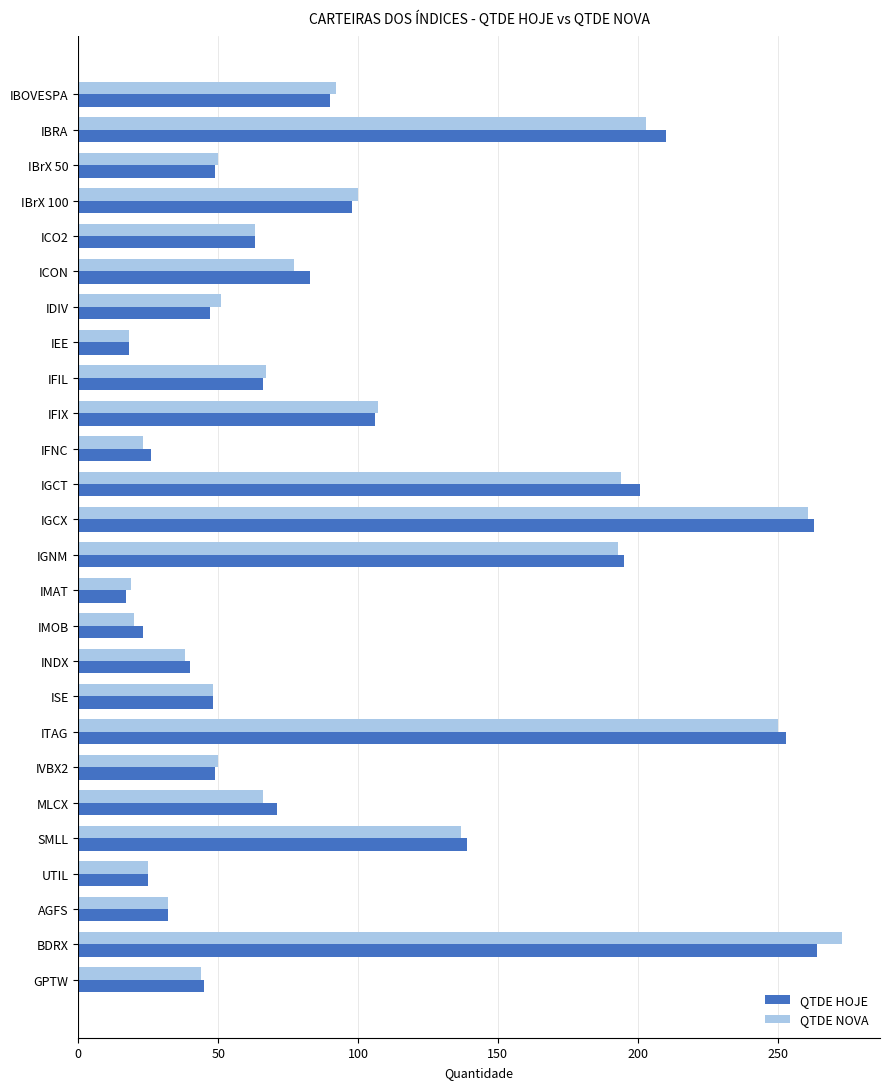

What is the sum of all QTDE NOVA values?

2501